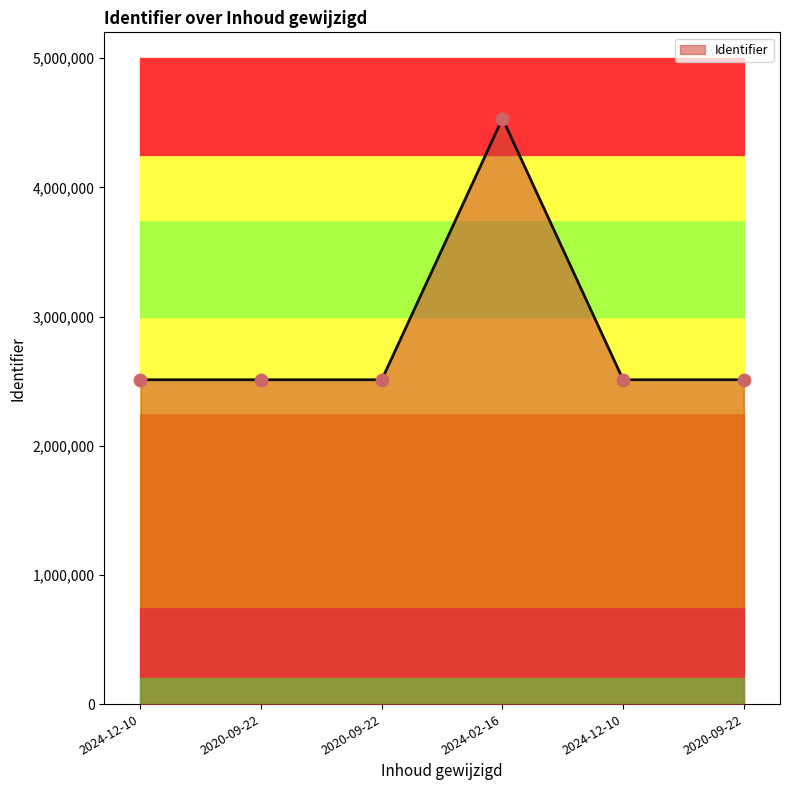

Which has a higher value, 2020-09-22 or 2024-12-10?

2020-09-22